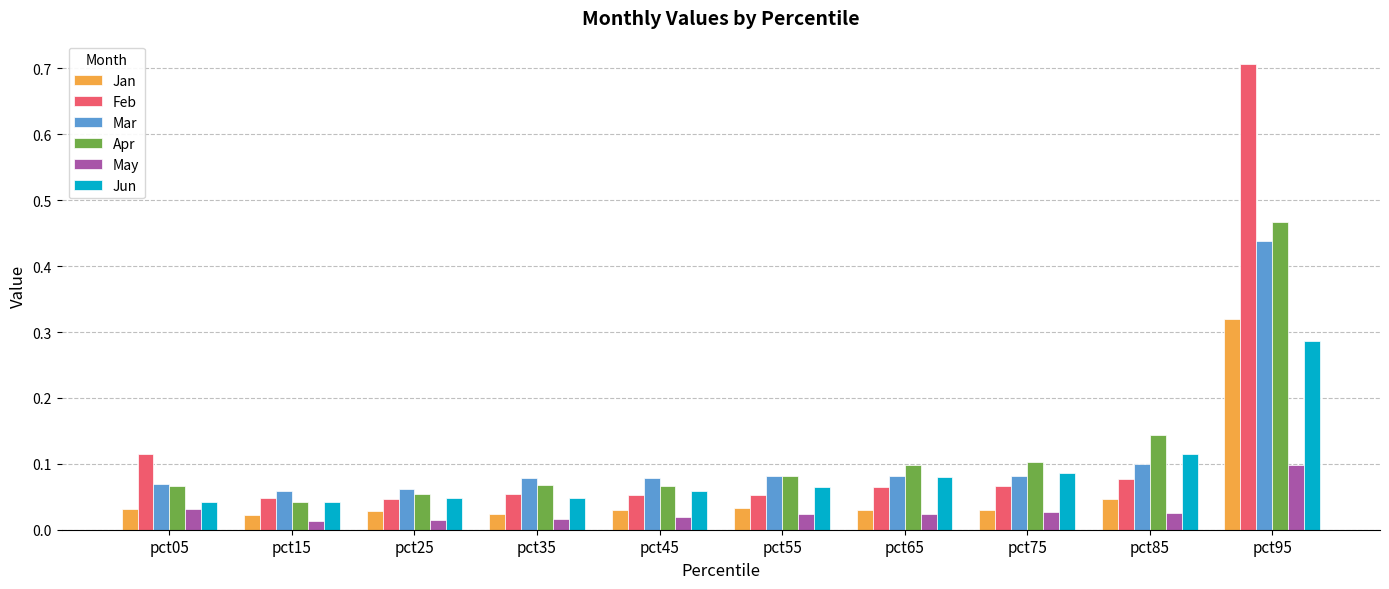

Which series has the largest range (max minus min)?

Feb